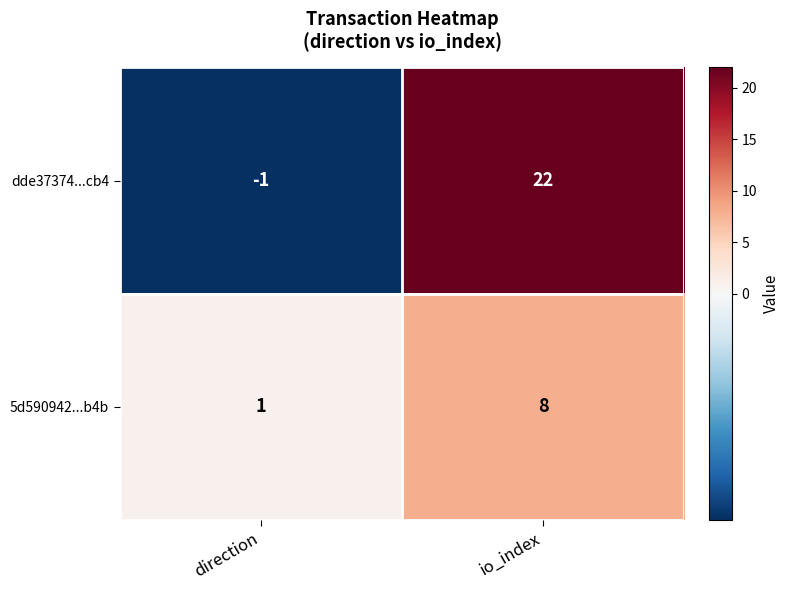

What is the difference between the maximum and minimum values in the 5d590942...b4b series?

7